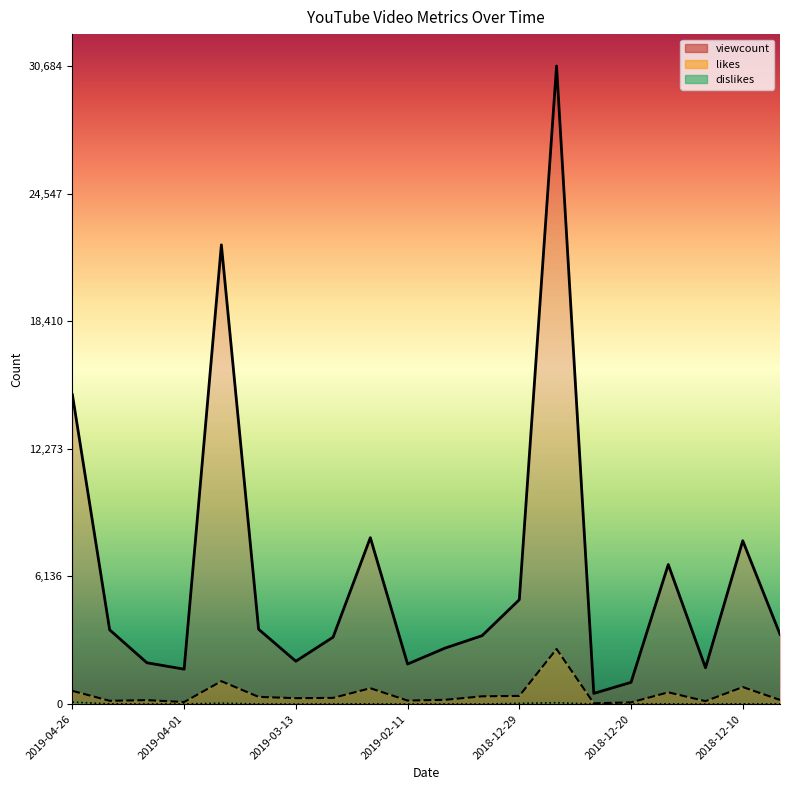

How many values in the likes series exceed 298?

9